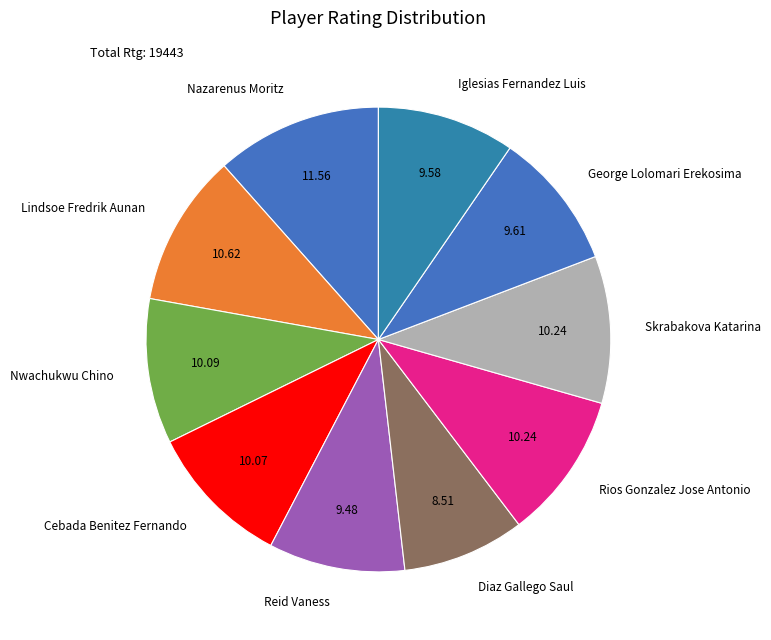

Which category has the biggest portion of the pie?

Nazarenus Moritz